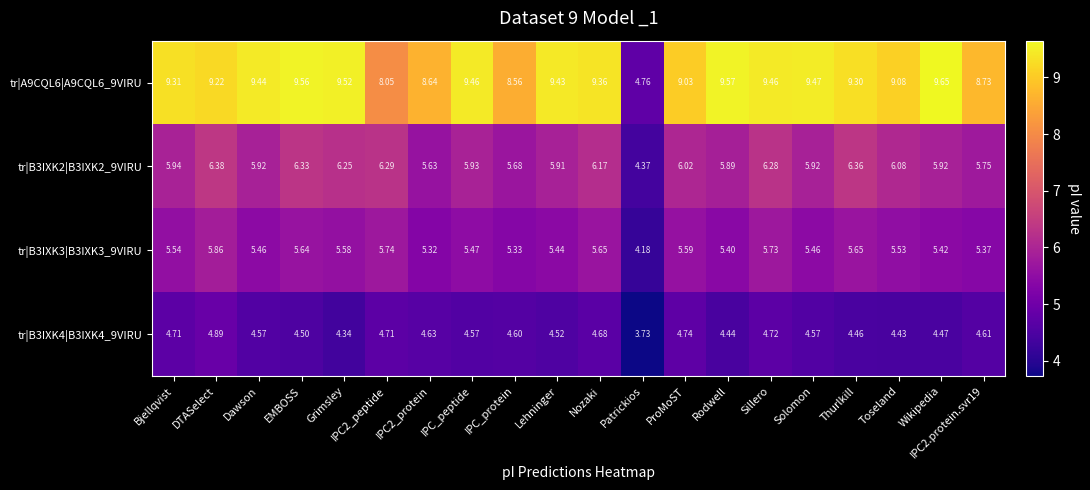

Where does the tr|B3IXK2|B3IXK2_9VIRU series first go above 5?

Bjellqvist